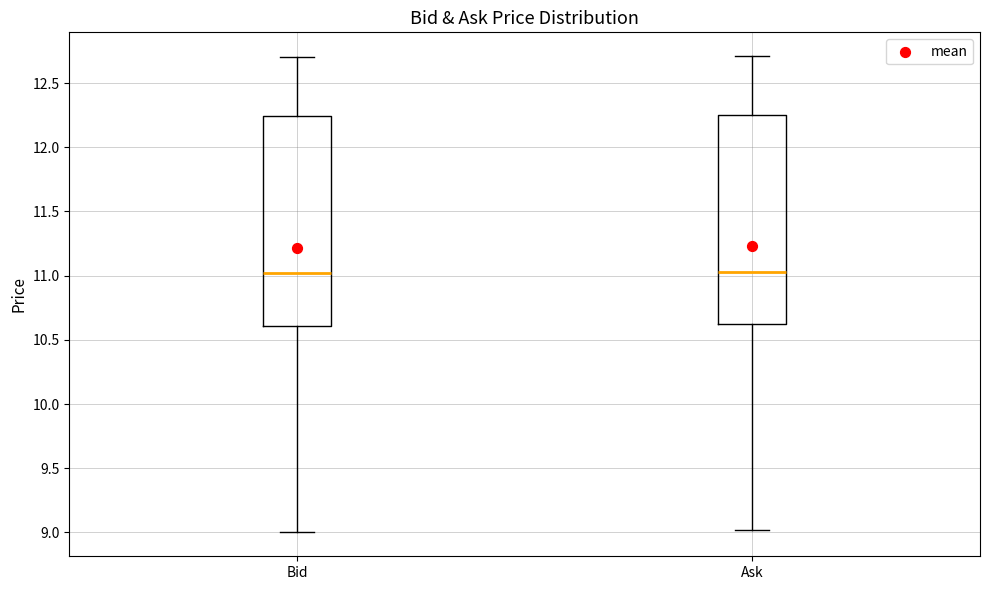

Reading left to right, read every box against the y-axis: the position of its median line, the range the box covers, and the ends of its whiskers. The values are not printed on the chart, so give them approximately, as read against the axis.

Bid: median 11.00, box 10.60 to 12.25, whiskers 9.00 to 12.70
Ask: median 11.05, box 10.60 to 12.25, whiskers 9.00 to 12.70